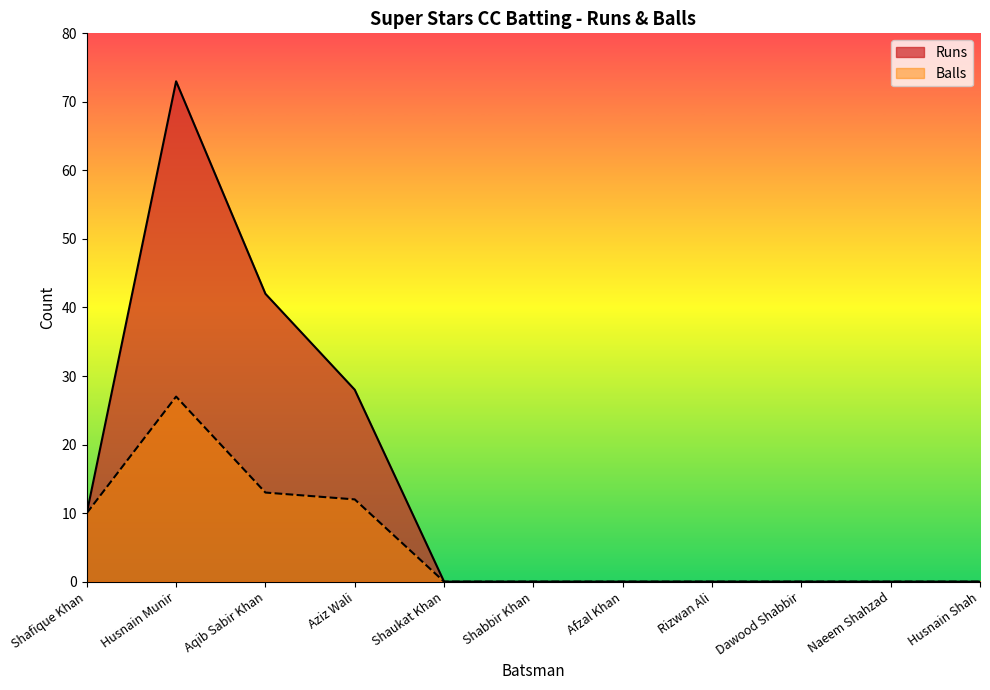

True or false: Runs and Balls intersect in this chart.

False